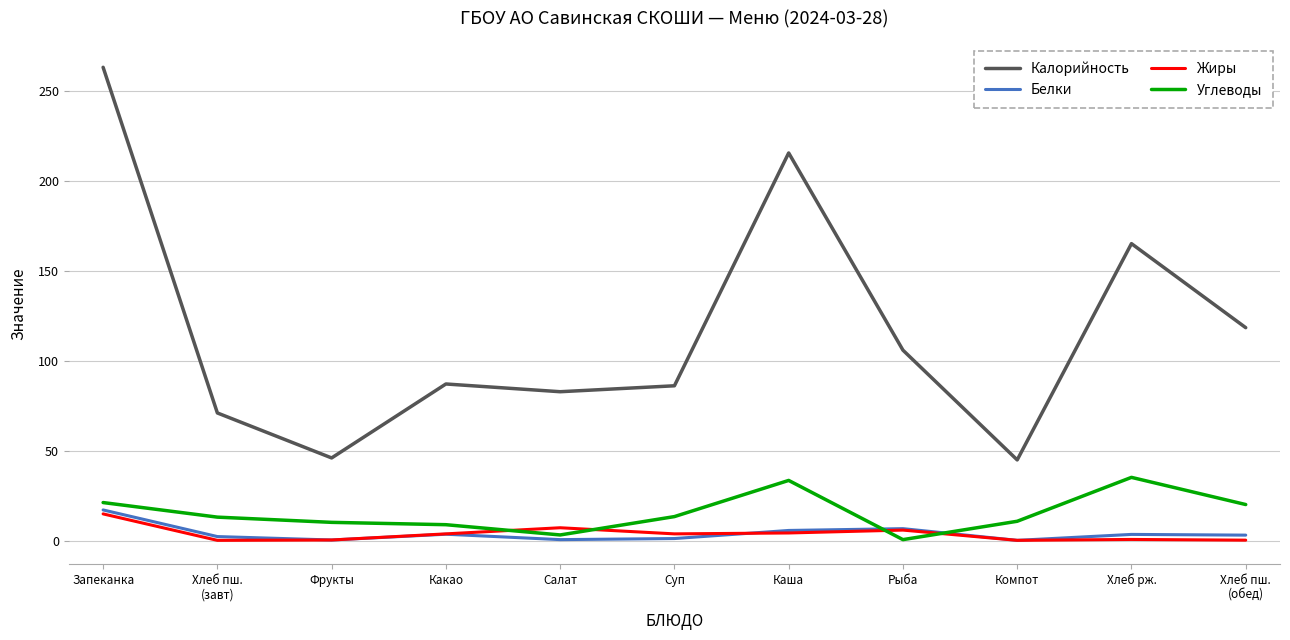

What is the sum of the Углеводы values at Хлеб пш.
(завт) and Какао?

22.0